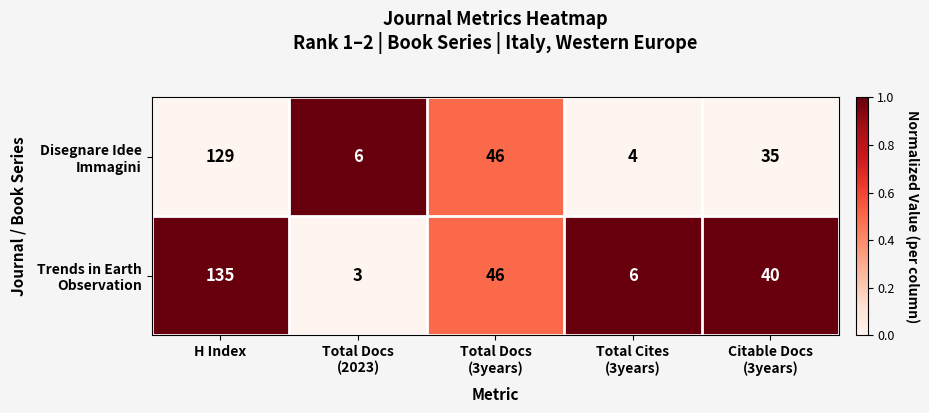

What is the difference between the highest and lowest values at H Index?

6